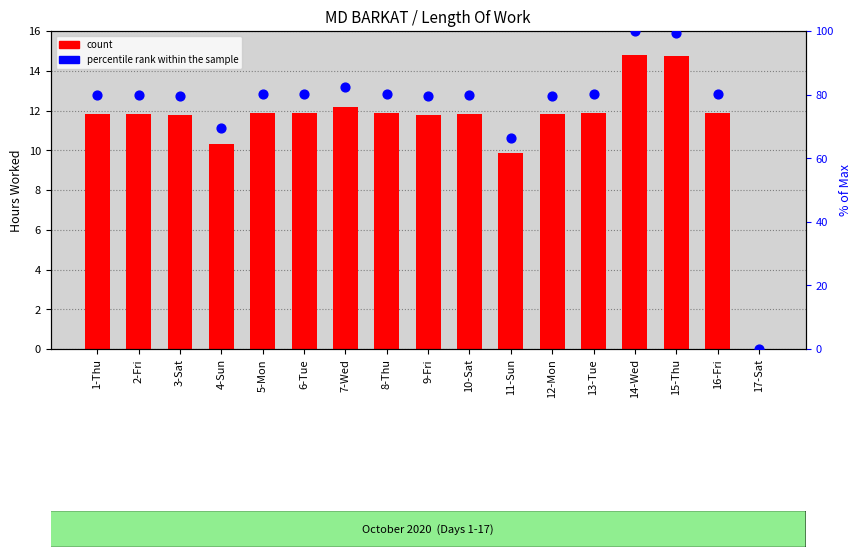

Which series reaches the minimum Y coordinate?

count